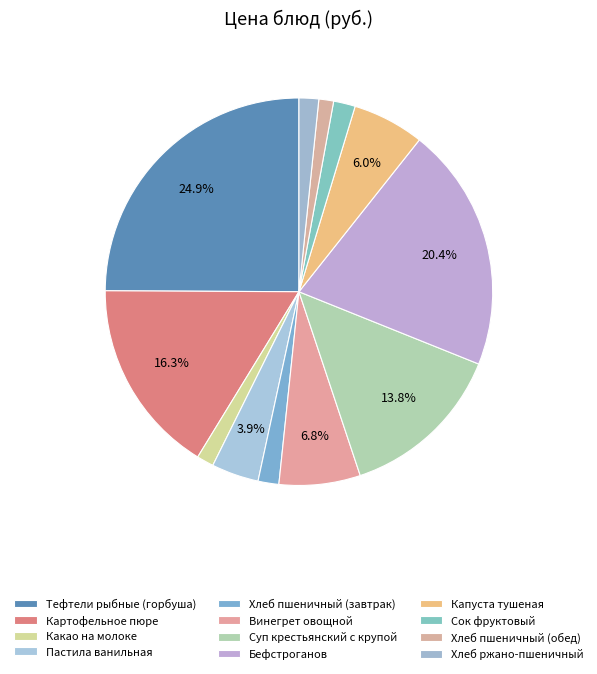

How many segments does this pie chart have?

12